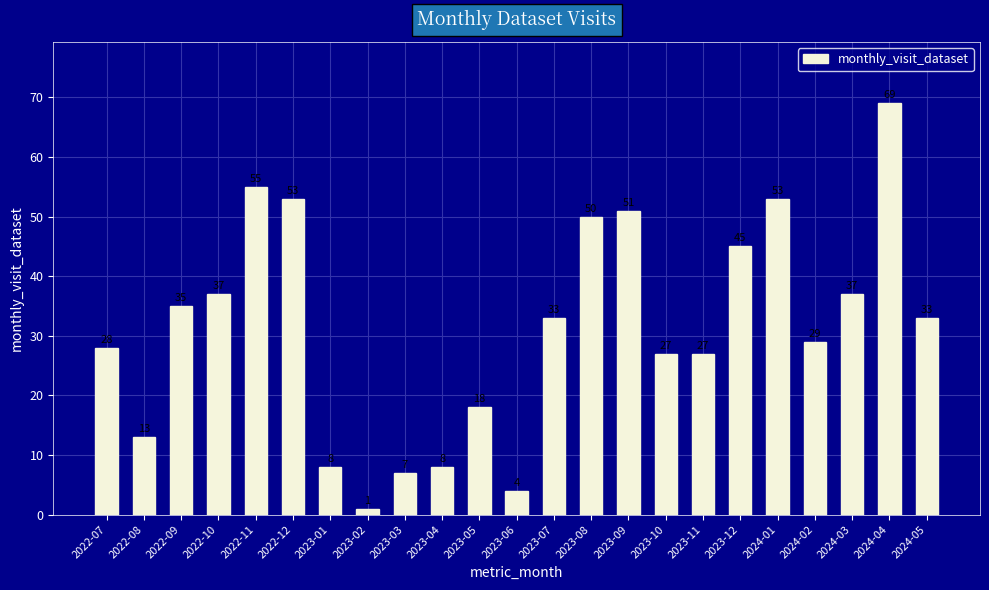

The value at 2023-06 is 4. True or false?

True